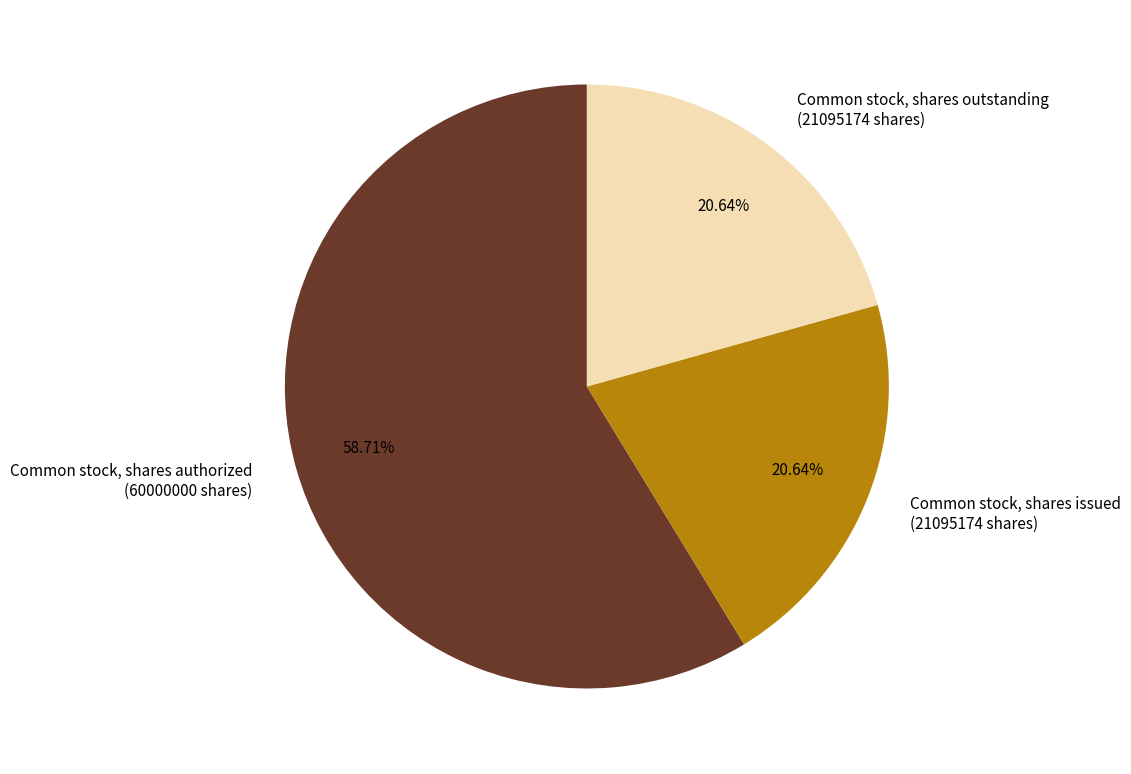

Which category accounts for the majority?

Common stock, shares authorized